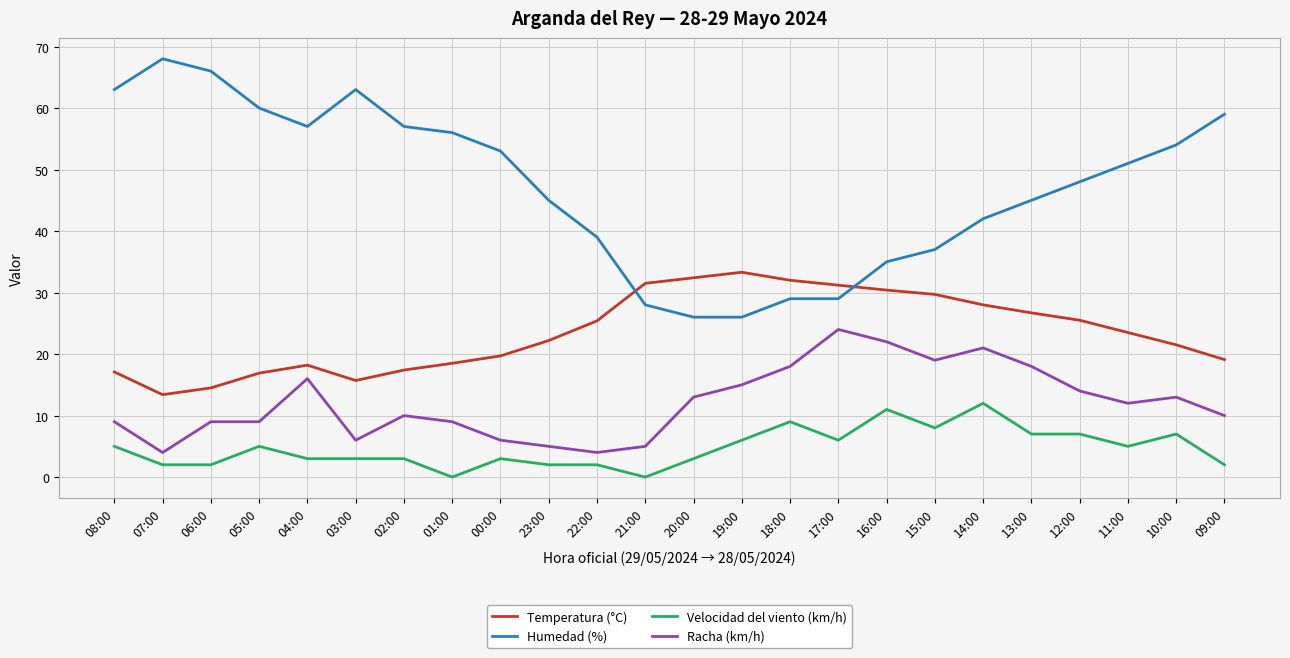

True or false: Temperatura (°C) has a value of 31.2 at 17:00.

True